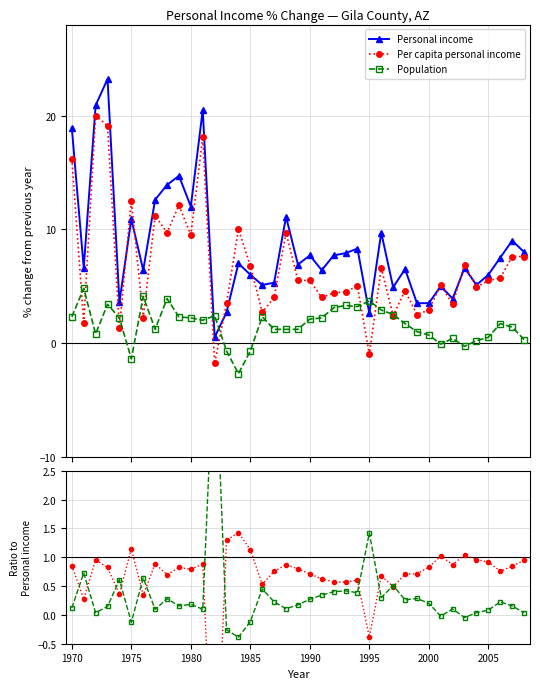

At how many categories does at least one series exceed 0?

39